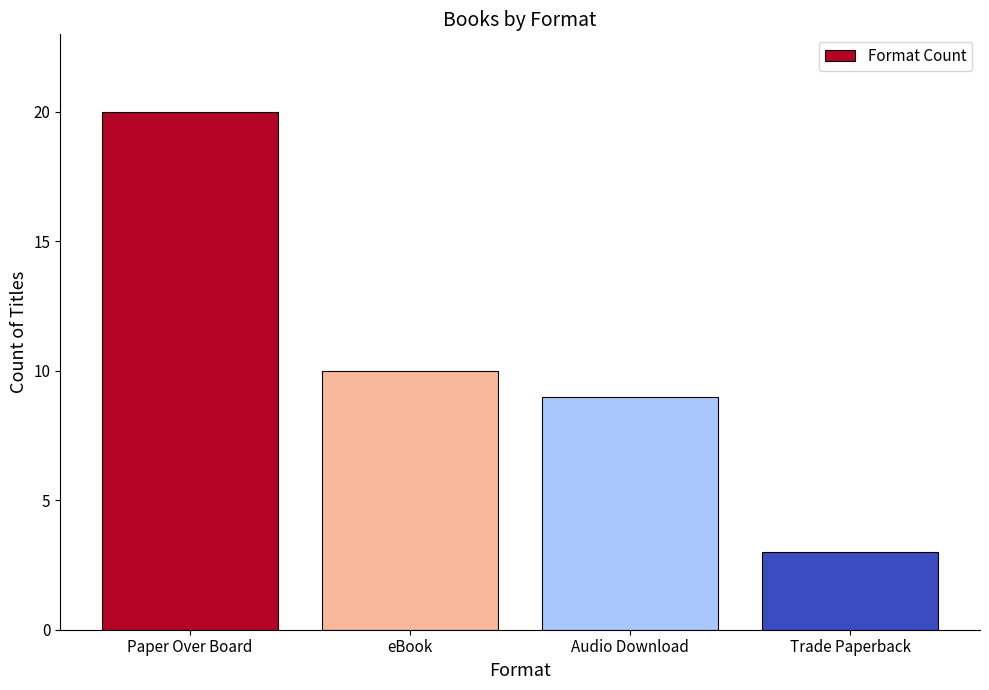

What is the sum of the values at Audio Download and Paper Over Board?

29